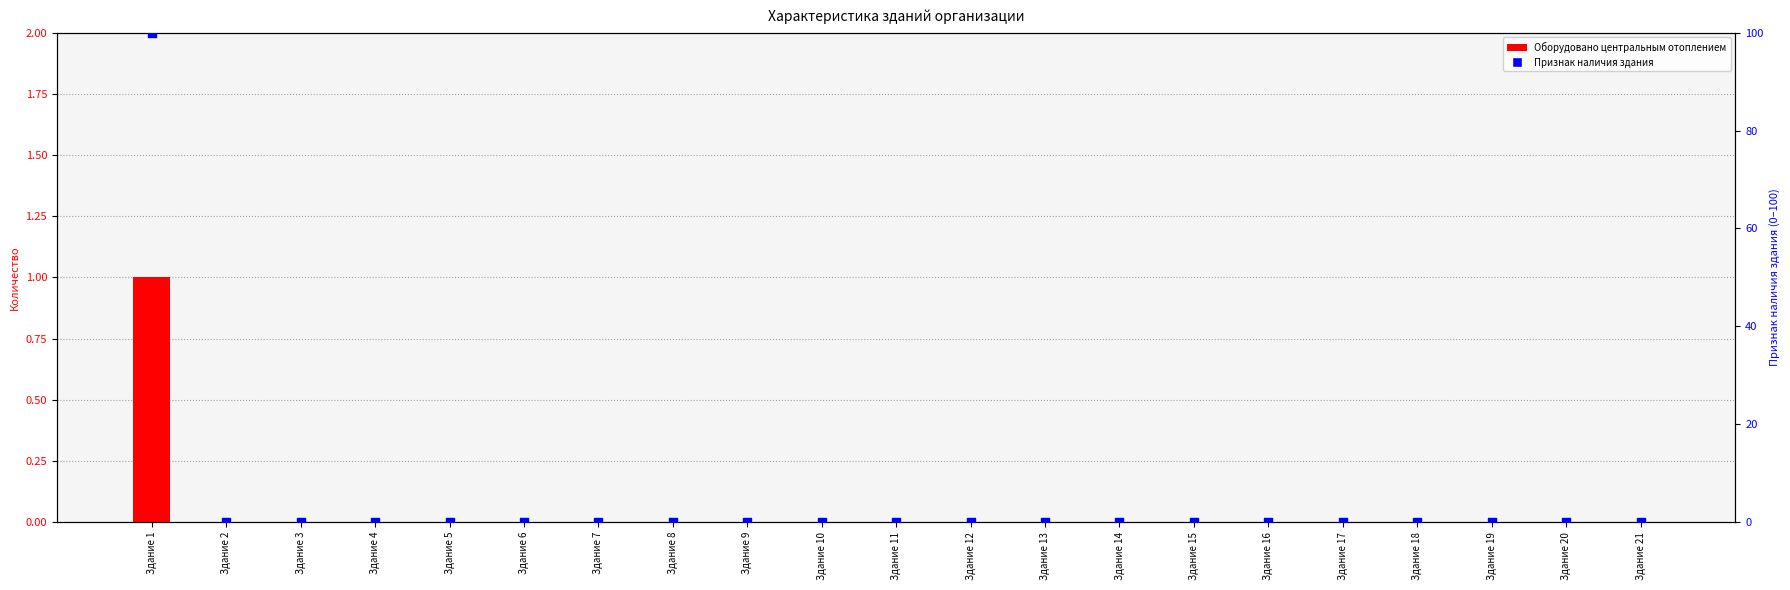

Which series has the widest spread of Y values?

Признак наличия здания